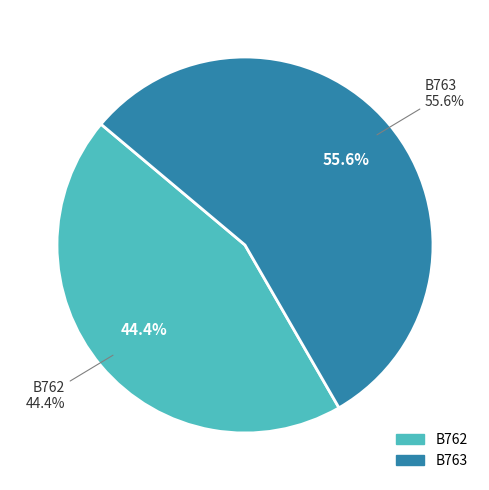

Does B762 account for over 50% of the chart?

No